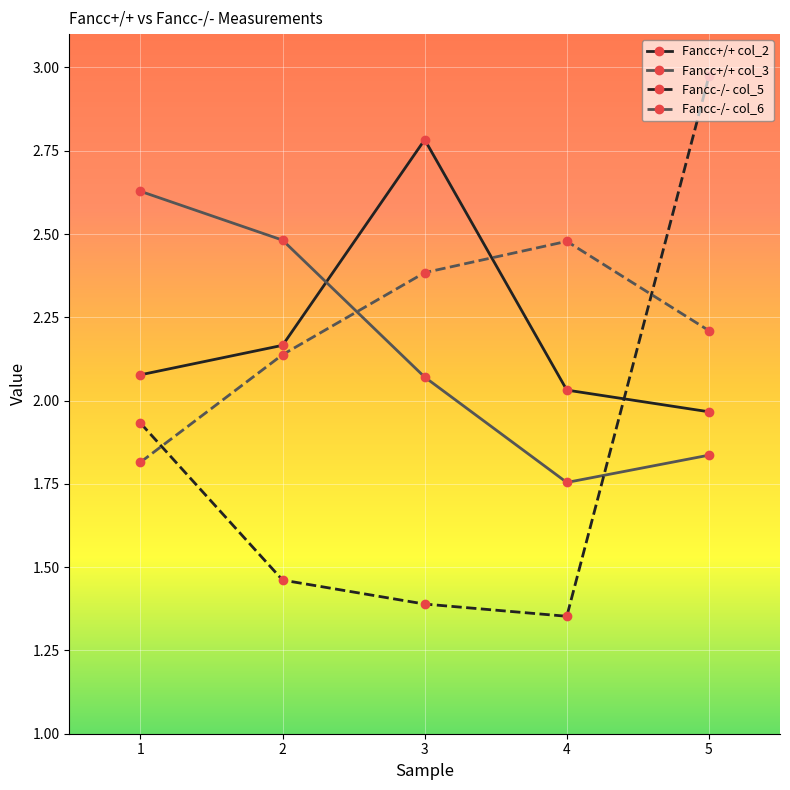

At which category does Fancc+/+ col_2 reach its first local peak?

3